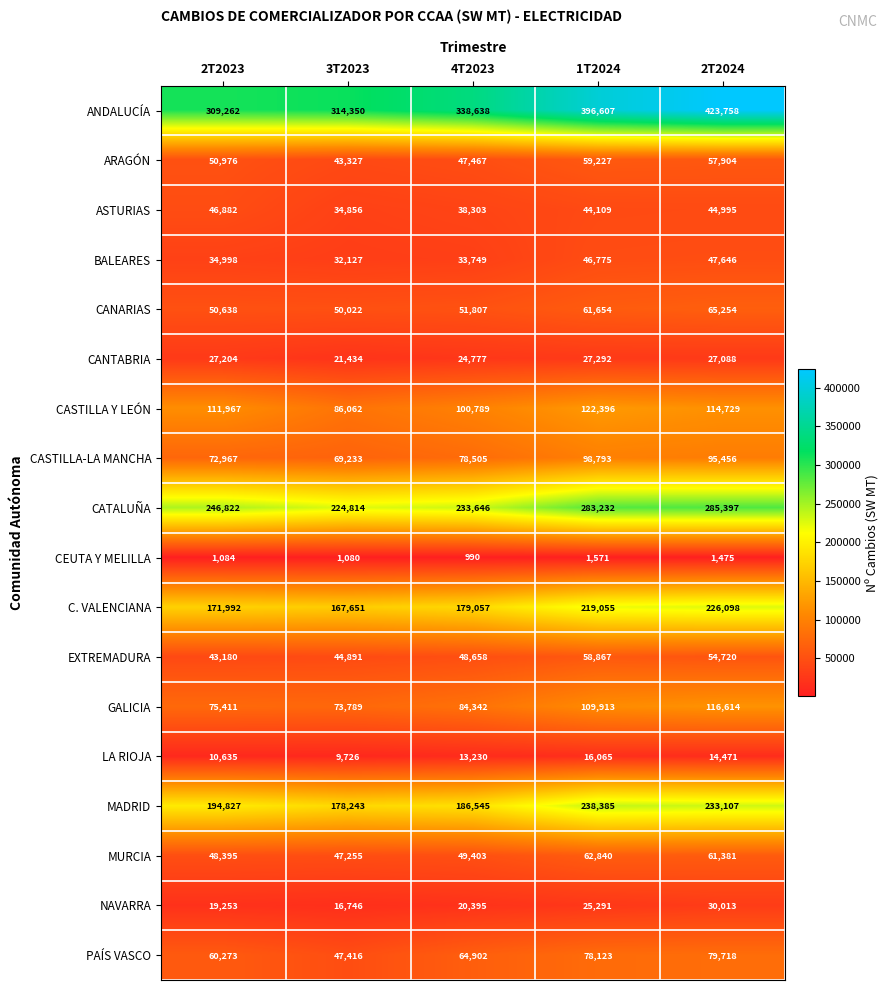

What is the smallest value displayed?

990